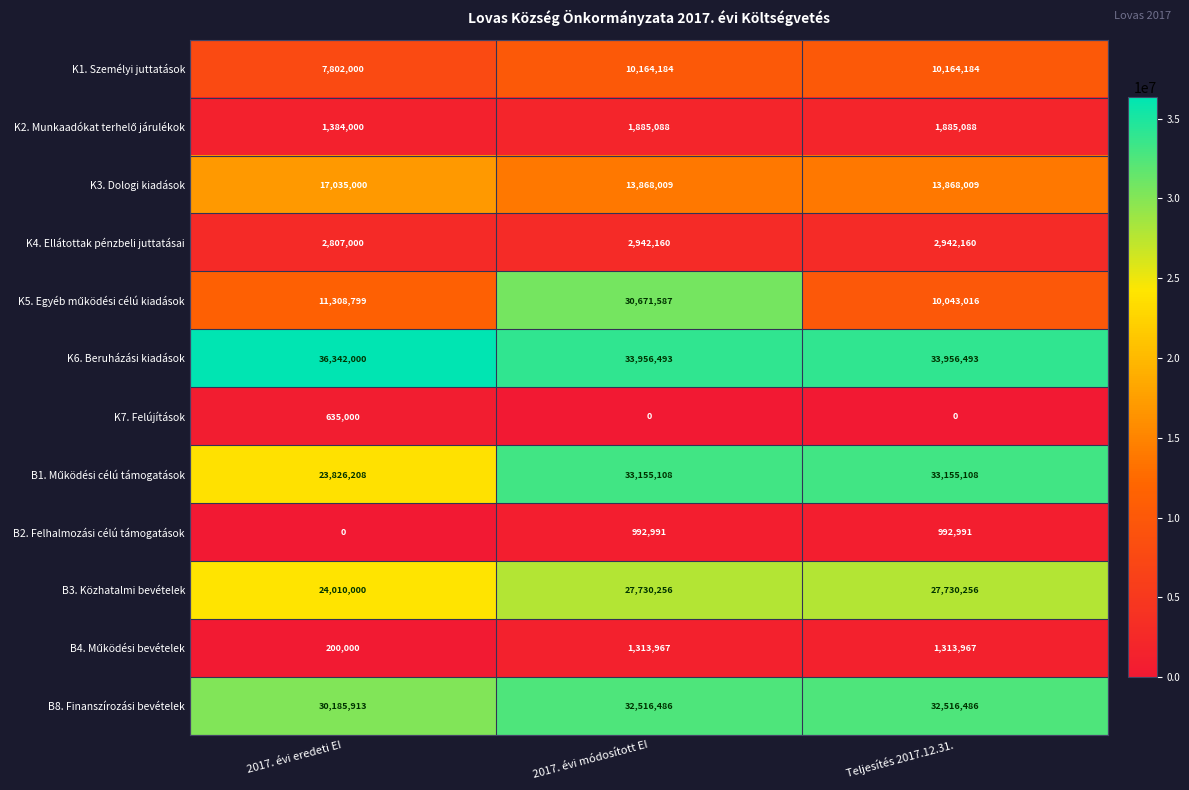

What is the average value of the K1. Személyi juttatások series?

9376789